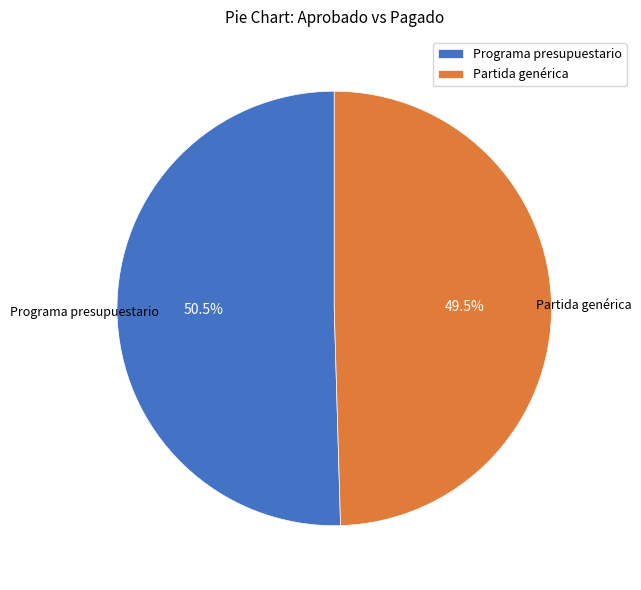

Is there any slice that represents more than half of the pie?

Yes